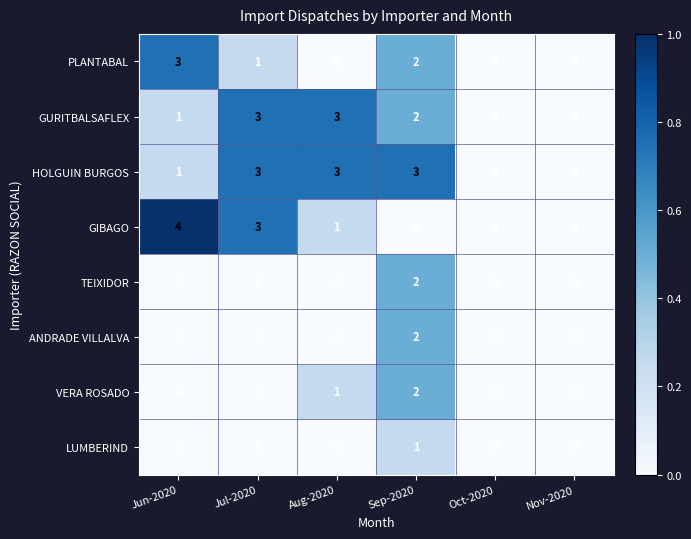

How many positive values does the VERA ROSADO series have?

2